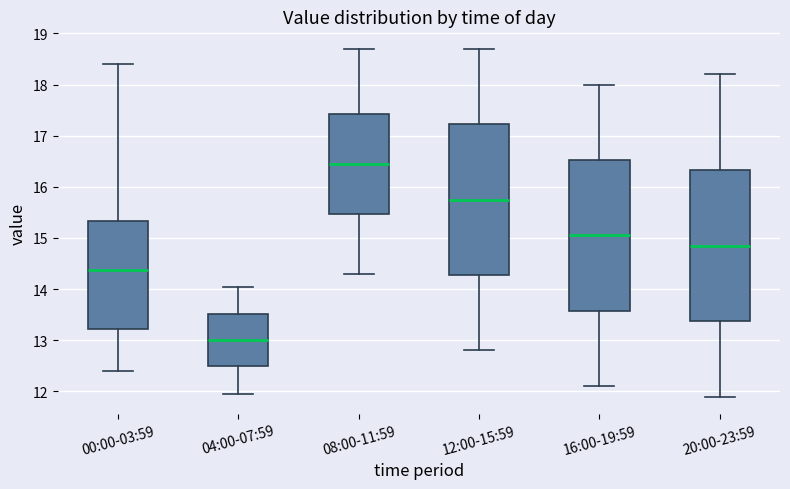

Where does the lower whisker of the box for 12:00-15:59 end on the y-axis? The values are not printed on the chart, so give them approximately, as read against the axis.

12.8